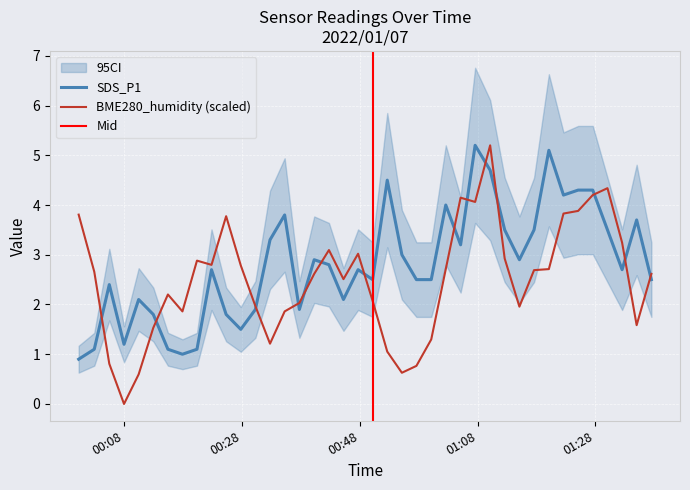

At 2022/01/07 00:40:15, list the series in order from largest to smallest.

SDS_P1, BME280_humidity